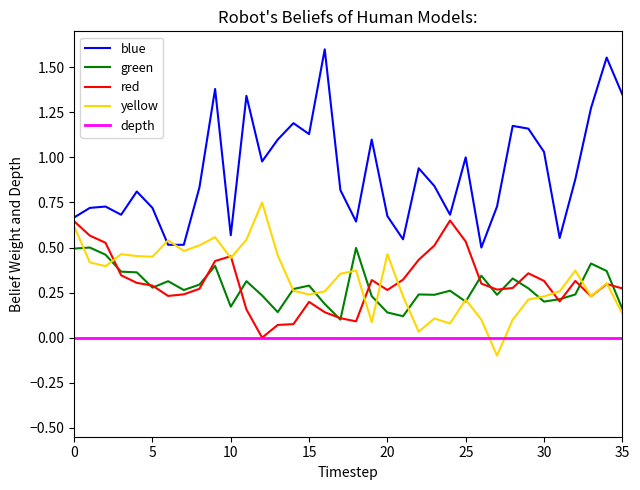

Which series has the widest spread of values?

blue